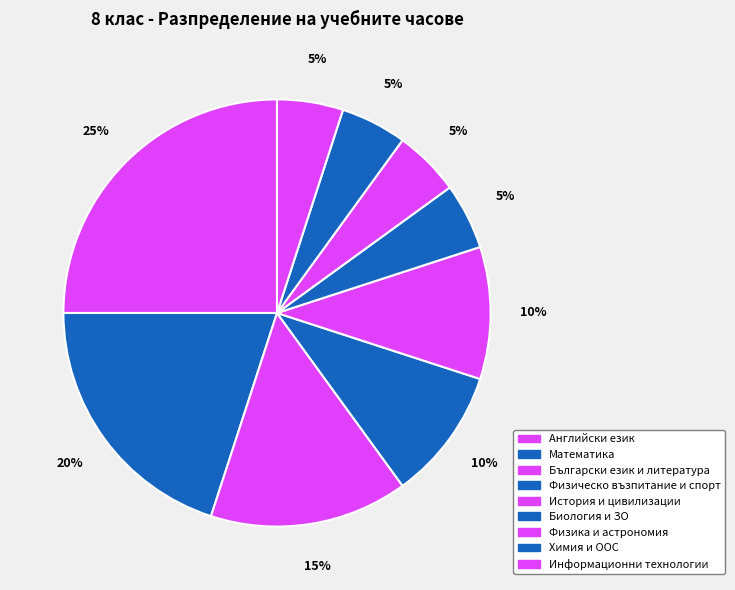

To the nearest percent, what is the difference between the Физика и астрономия and Английски език slice percentages?

20%